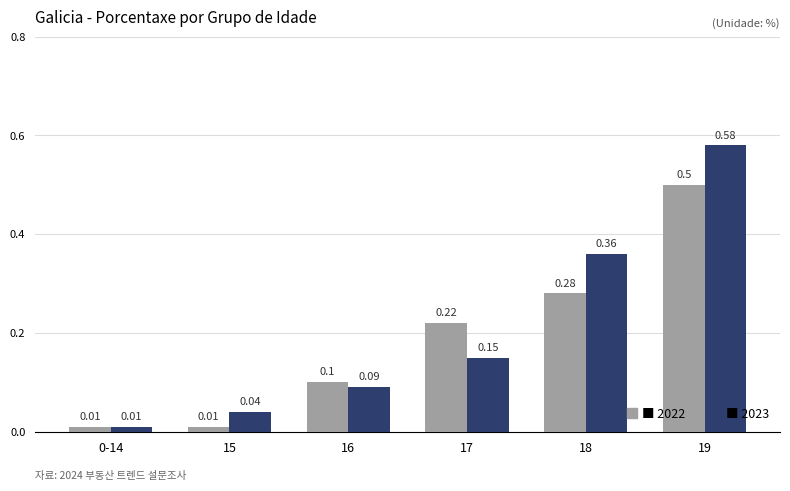

At which category is the sum across all series the highest?

19